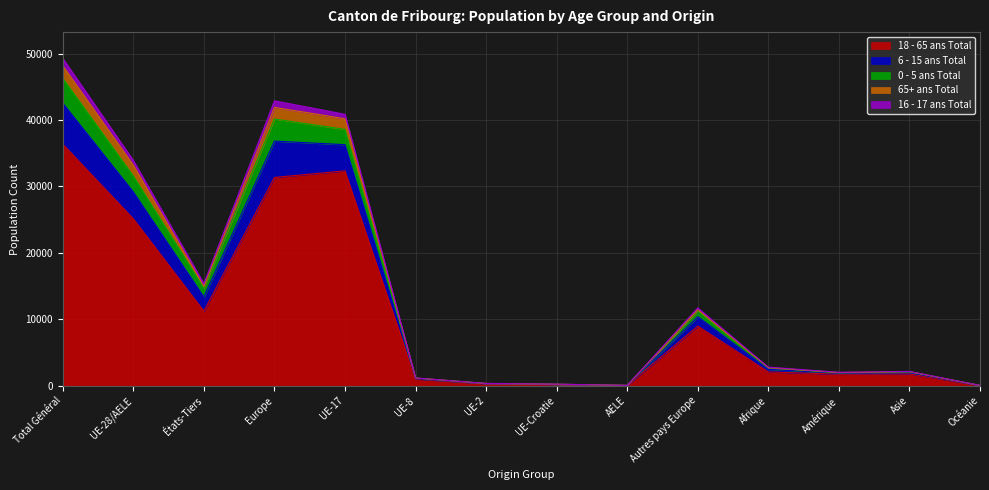

At which category is the sum across all series the highest?

Total Général